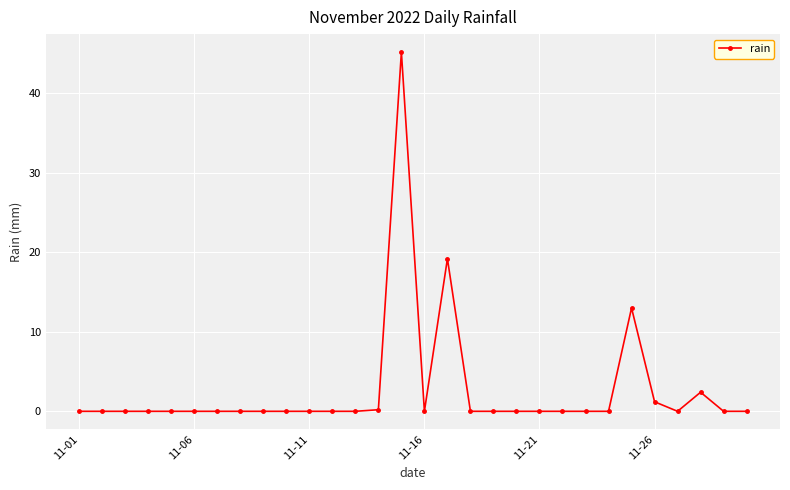

How many data points does each series have?

30